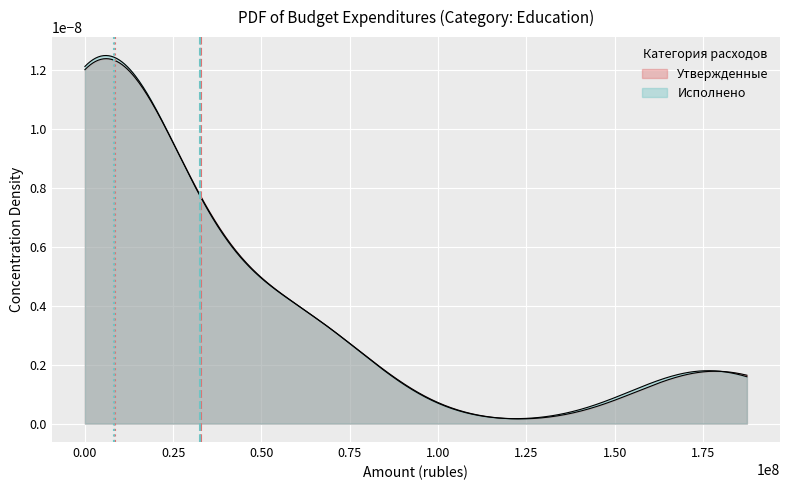

How many lines are shown in the chart?

4